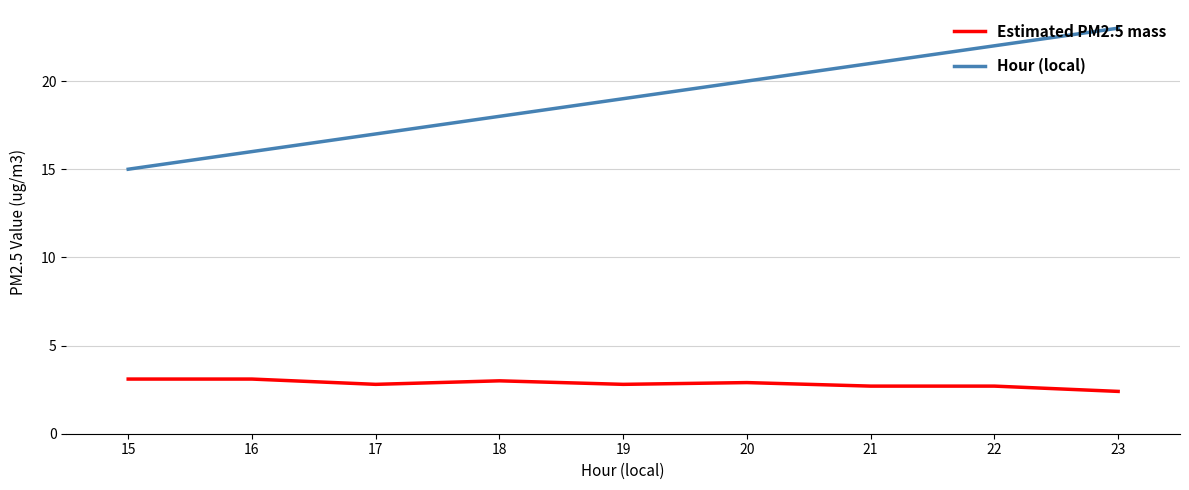

The Hour (local) series shows 16.0 at 16. True or false?

True